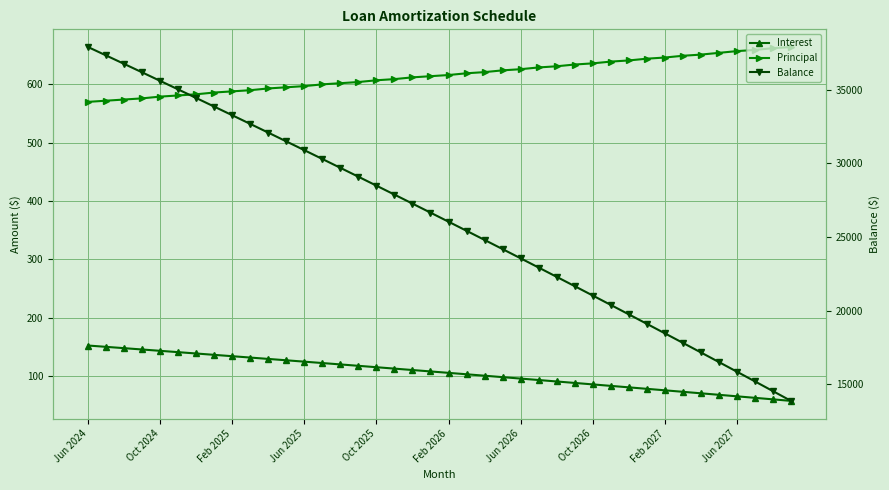

Rank the series by their maximum value, from lowest to highest.

Interest, Principal, Balance